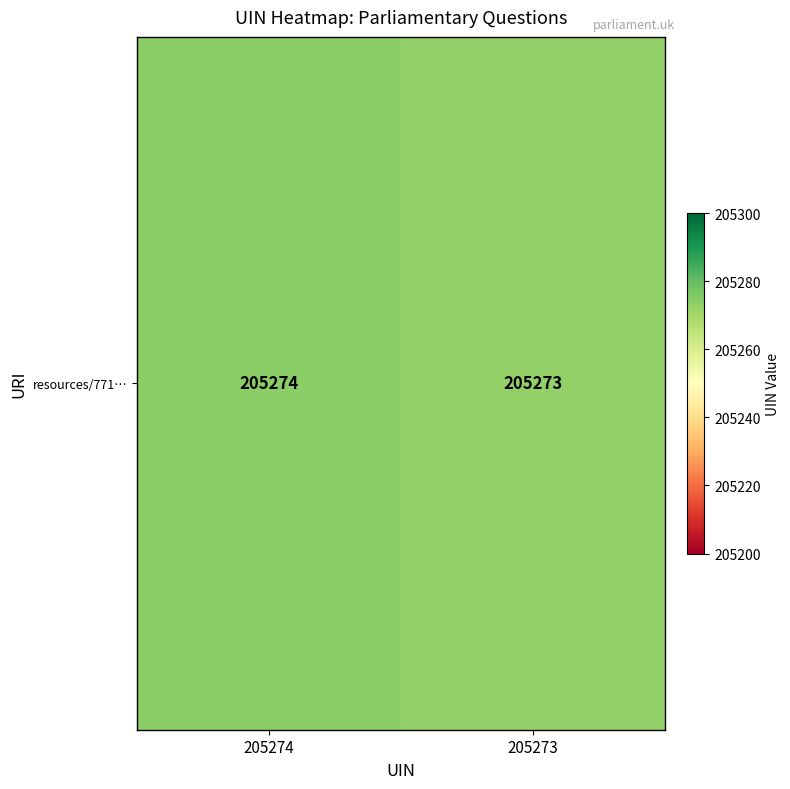

The value at 205273 is 205273. True or false?

True